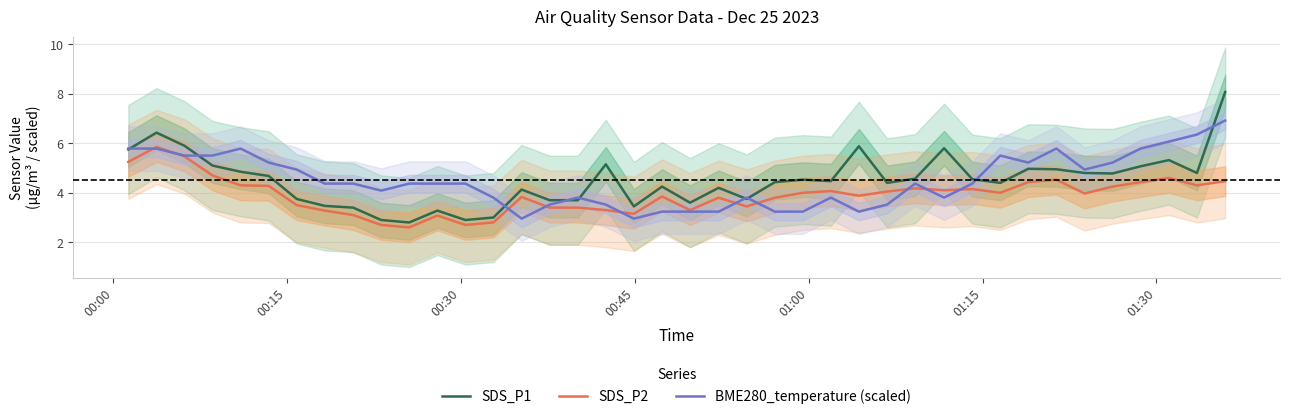

What is the difference between the maximum and minimum values in the BME280_temperature (scaled) series?

4.0